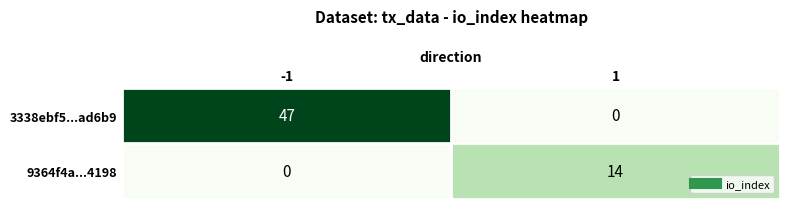

What is the approximate value of 3338ebf5...ad6b9 at -1, to the nearest 5?

45